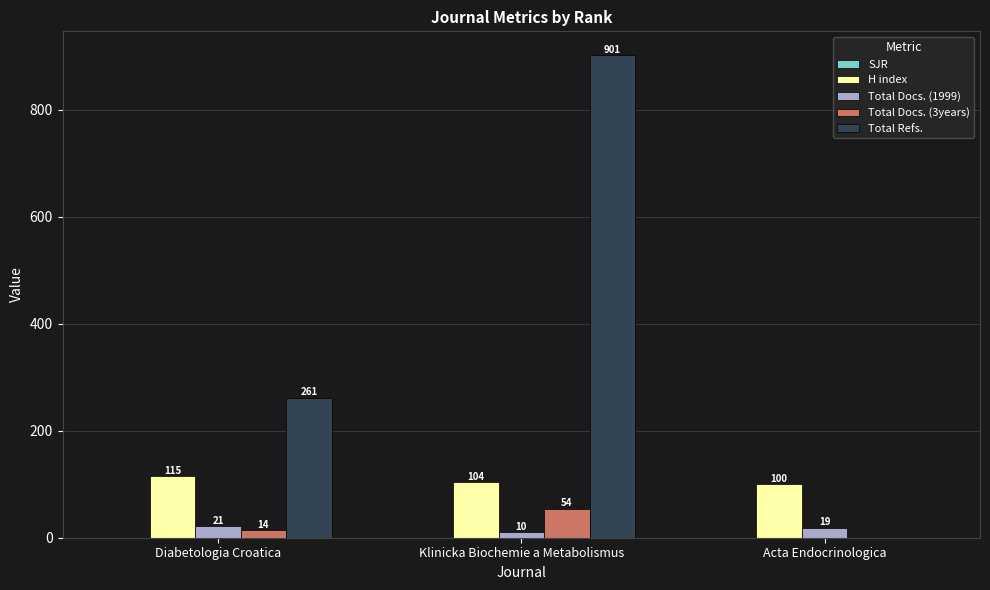

How many series are shown in this chart?

4